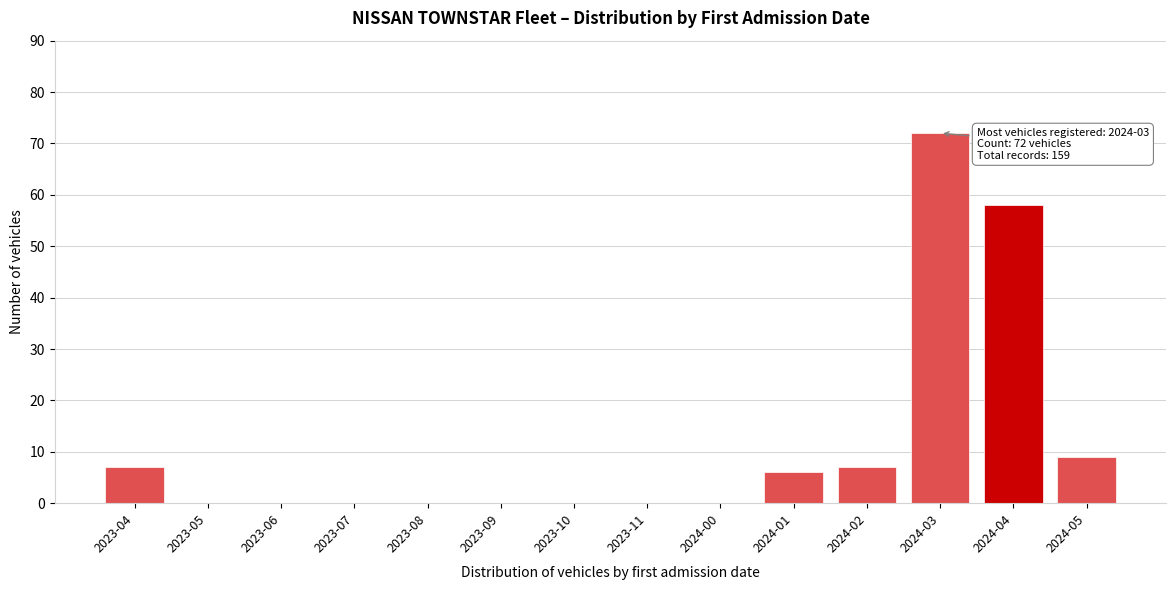

Reading right to left, extract all data points from this chart.

2024-05=9	2024-04=58	2024-03=72	2024-02=7	2024-01=6	2024-00=0	2023-11=0	2023-10=0	2023-09=0	2023-08=0	2023-07=0	2023-06=0	2023-05=0	2023-04=7